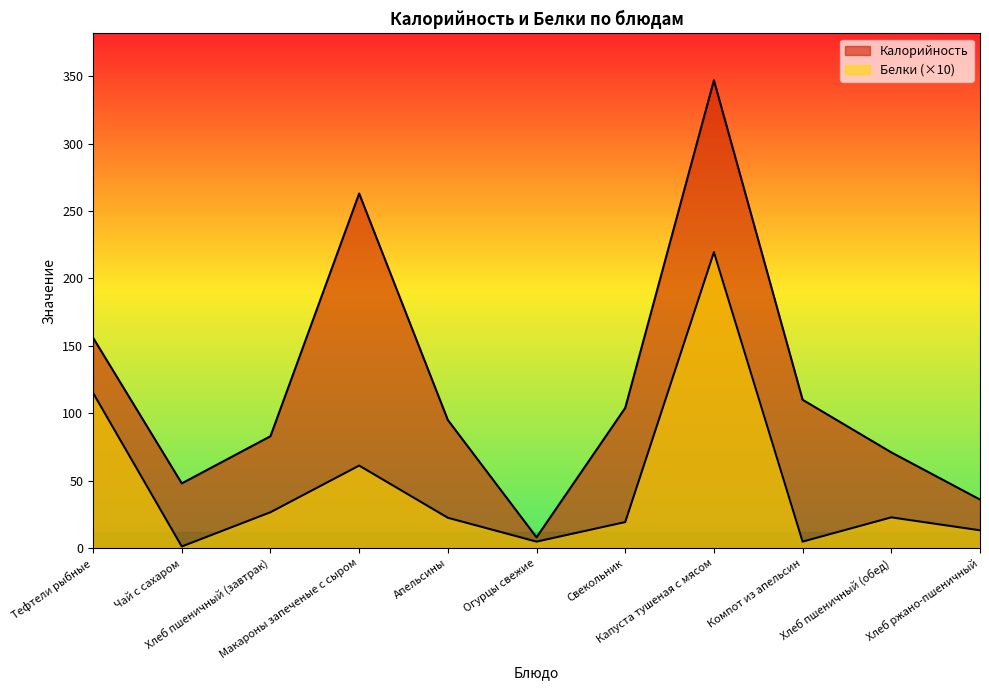

Where is Калорийность nearest to the value 177?

Тефтели рыбные